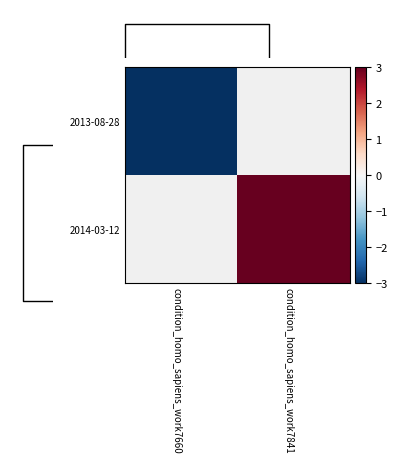

The 2014-03-12 series shows 3.0 at condition_homo_sapiens_work7841. True or false?

True